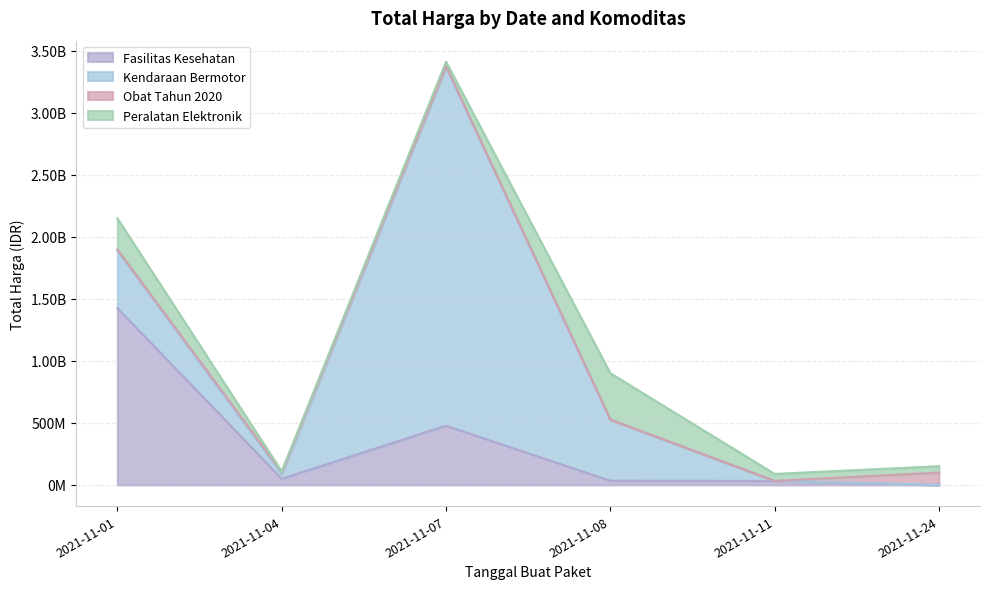

Is it true that Fasilitas Kesehatan equals 32441200 at 2021-11-11?

True